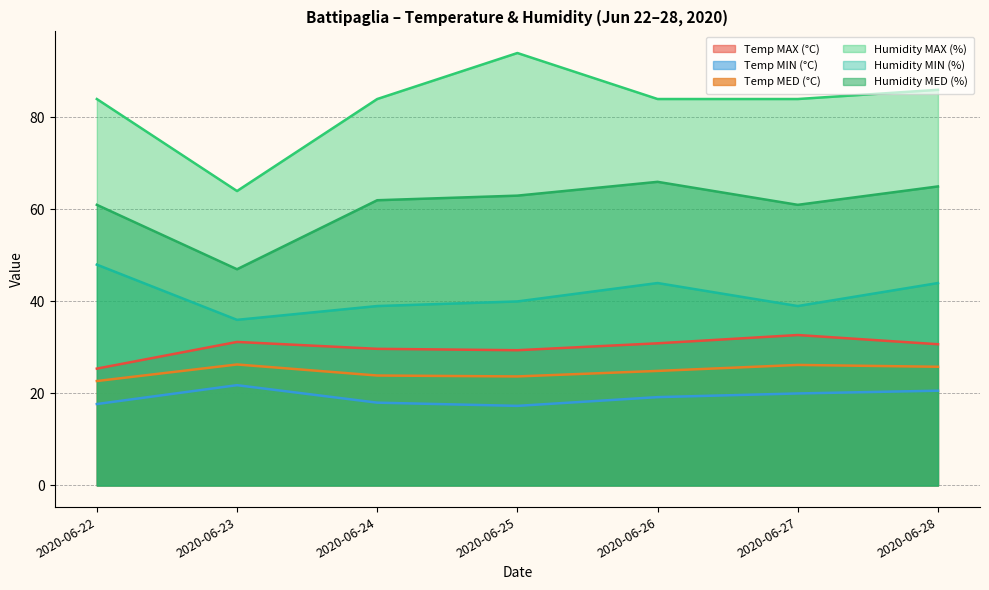

Does the chart display data point markers on the line(s)?

No